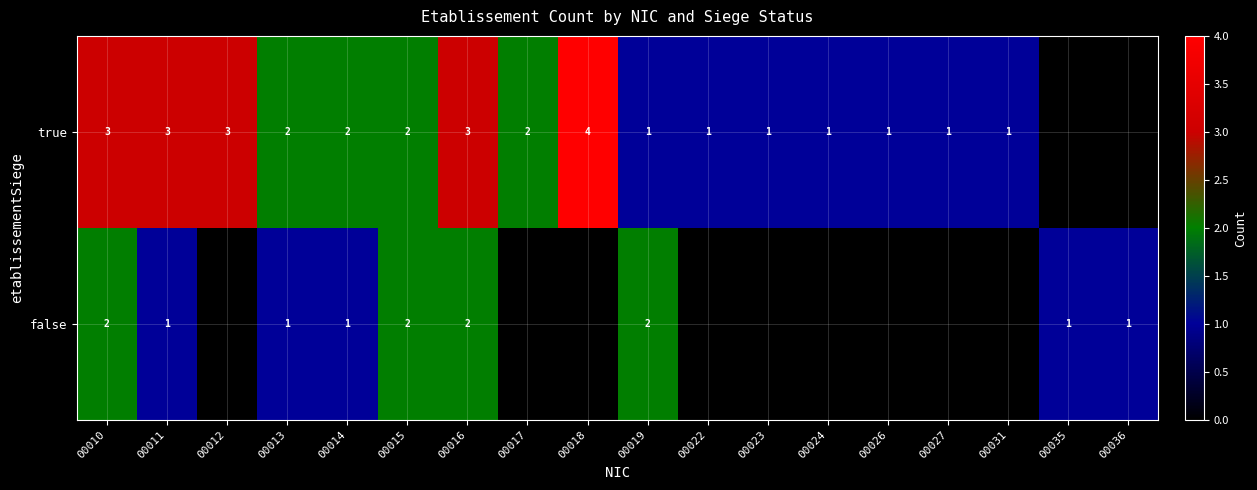

What is the difference between the true values at 00012 and 00019?

2